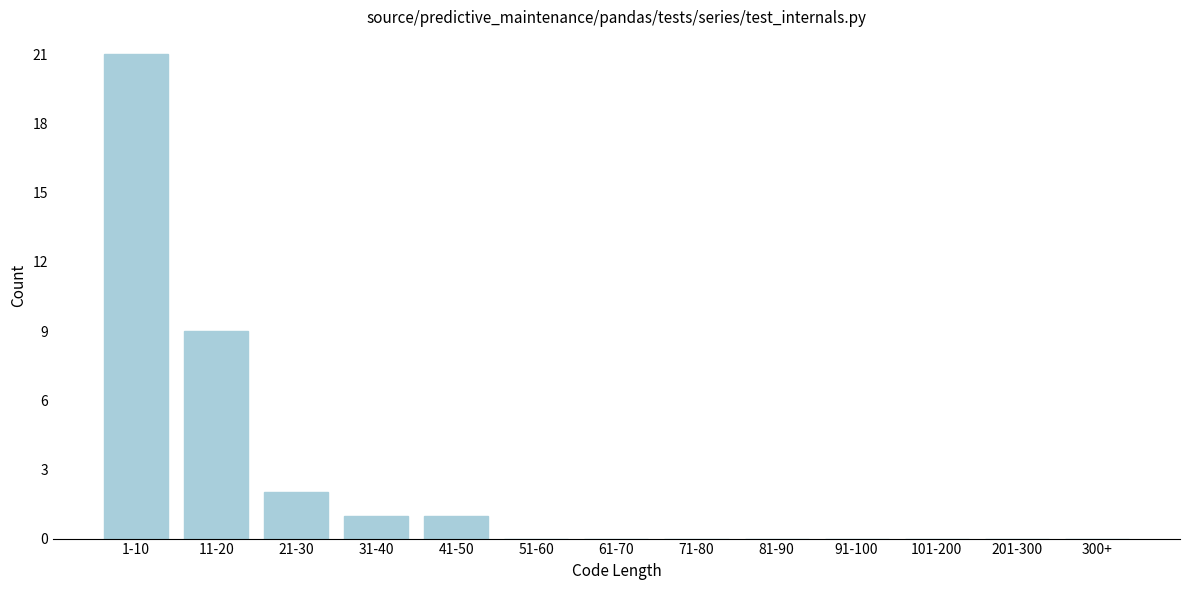

Reading right to left, list all the values displayed in this chart.

300+=0	201-300=0	101-200=0	91-100=0	81-90=0	71-80=0	61-70=0	51-60=0	41-50=1	31-40=1	21-30=2	11-20=9	1-10=21